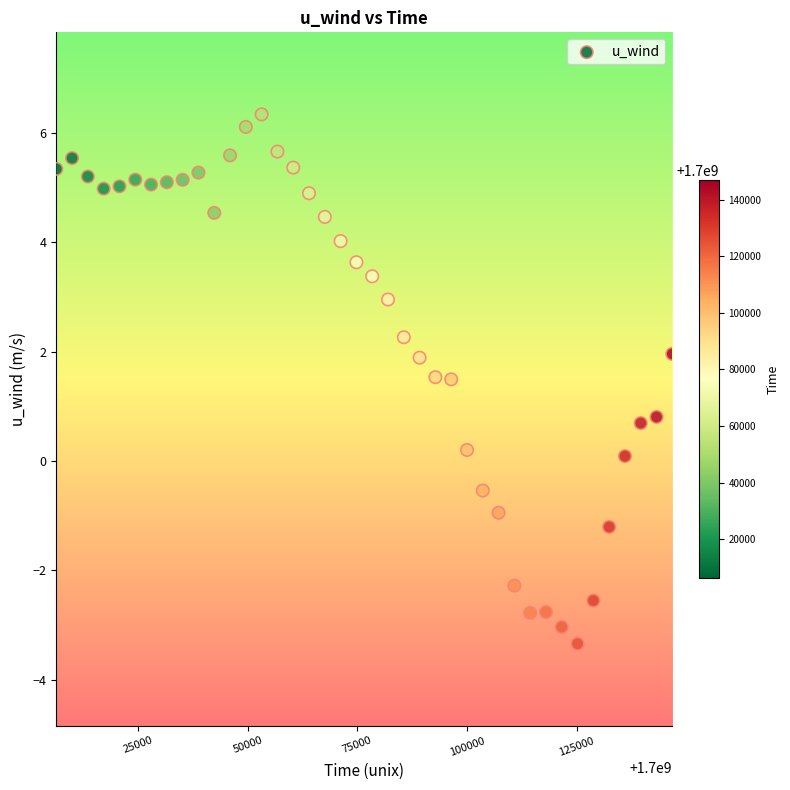

What is the range of Y values (max minus min)?

9.7